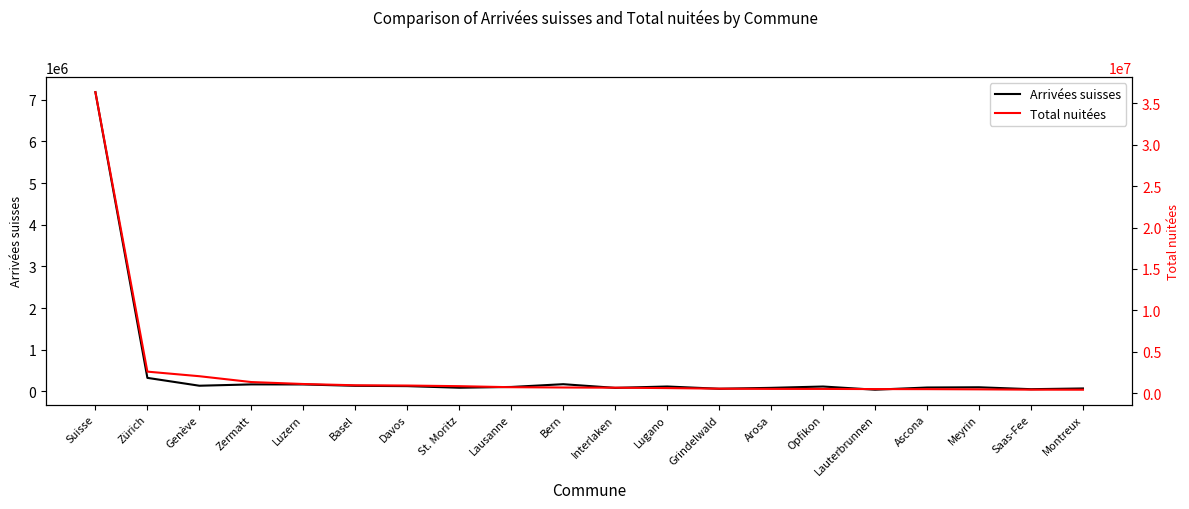

List the series in order of their peak value, lowest first.

Arrivées suisses, Total nuitées